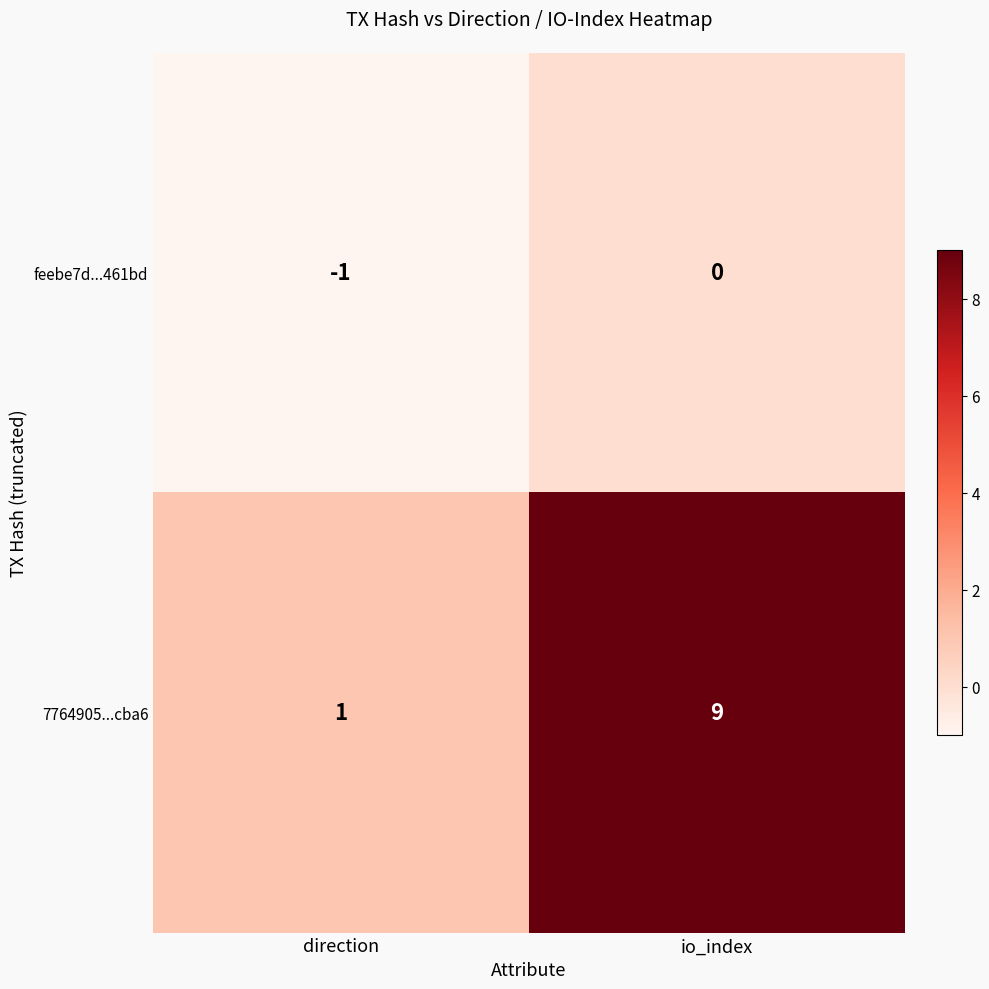

The value of 7764905...cba6 at io_index is 9. True or false?

True